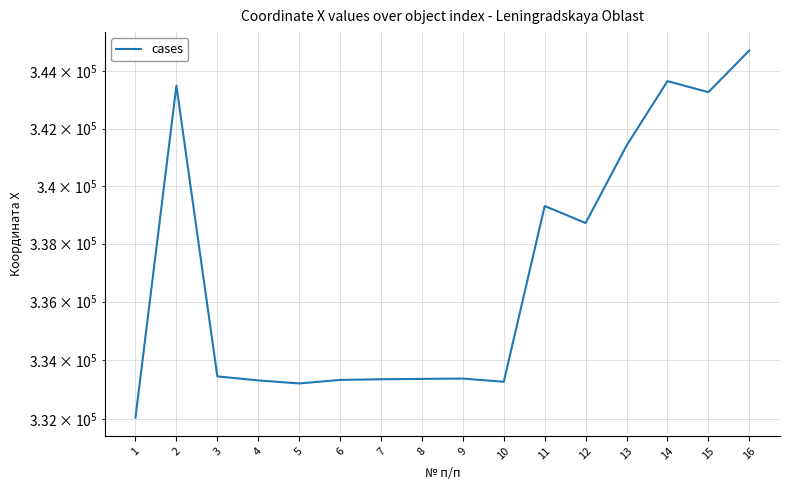

Approximately how many times larger is the value at 1 compared to 12?

1.0